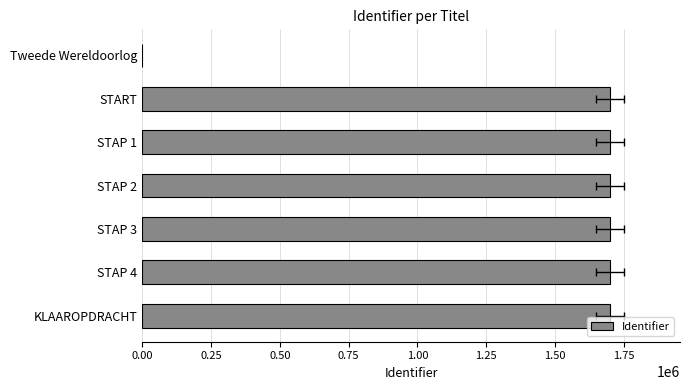

What is the value of the 3rd bar from the left?

1698805